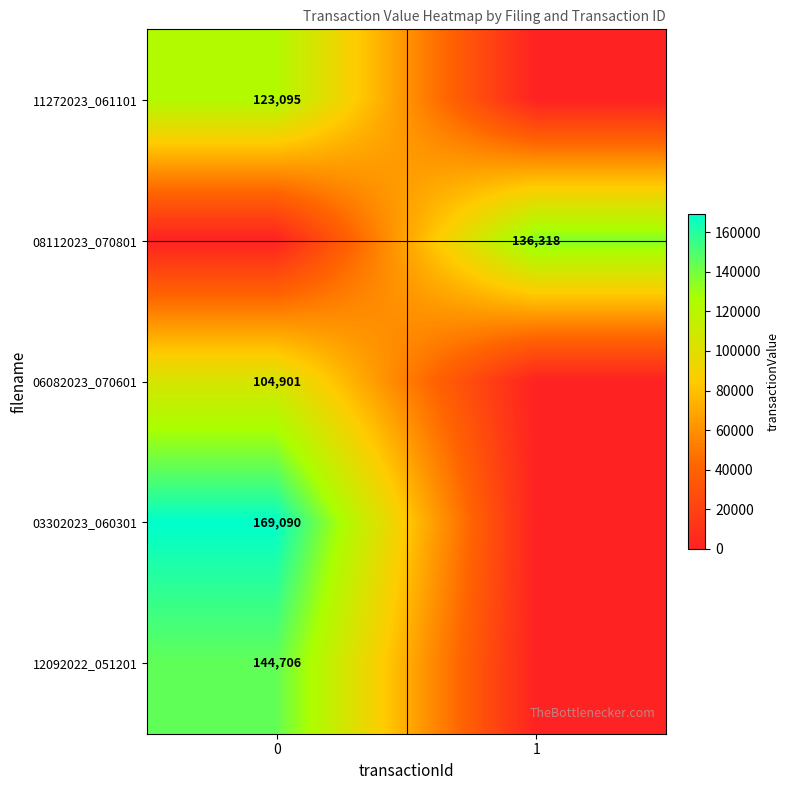

How many categories are shown in the chart?

2